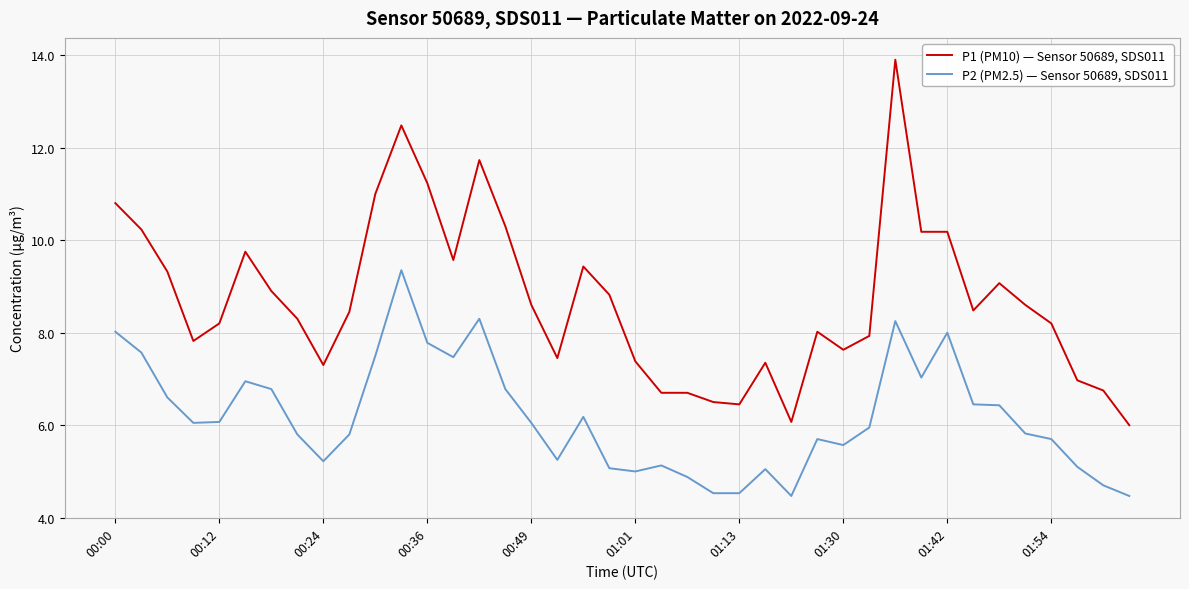

True or false: P2 (PM2.5) — Sensor 50689, SDS011 and P1 (PM10) — Sensor 50689, SDS011 intersect in this chart.

False